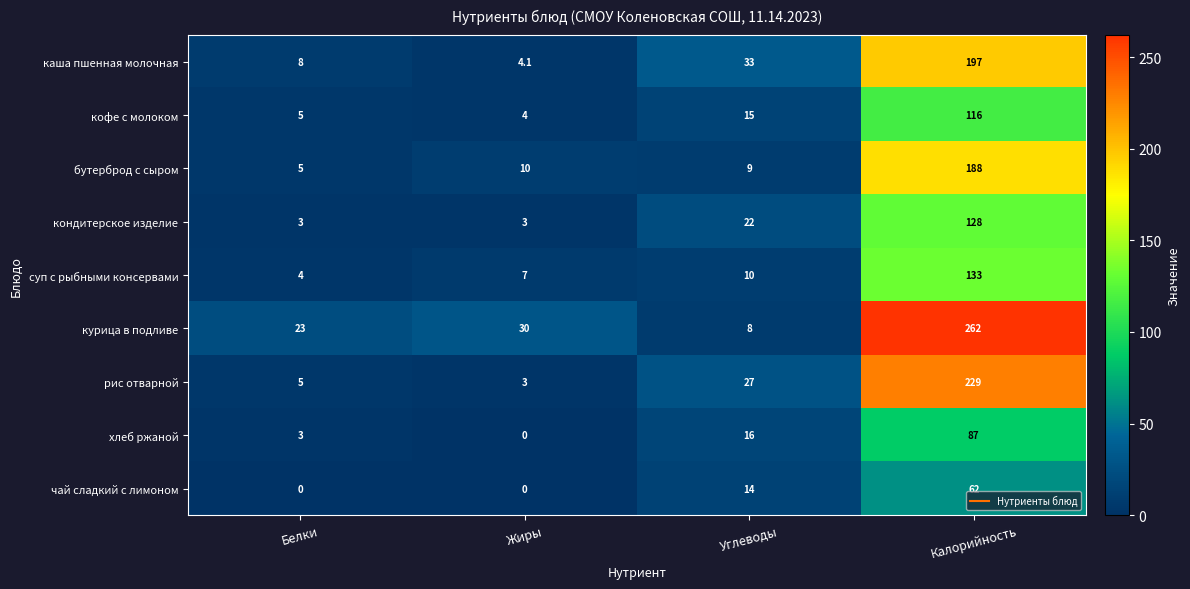

Is the value of чай сладкий с лимоном at Жиры greater than the value of бутерброд с сыром at Белки?

No